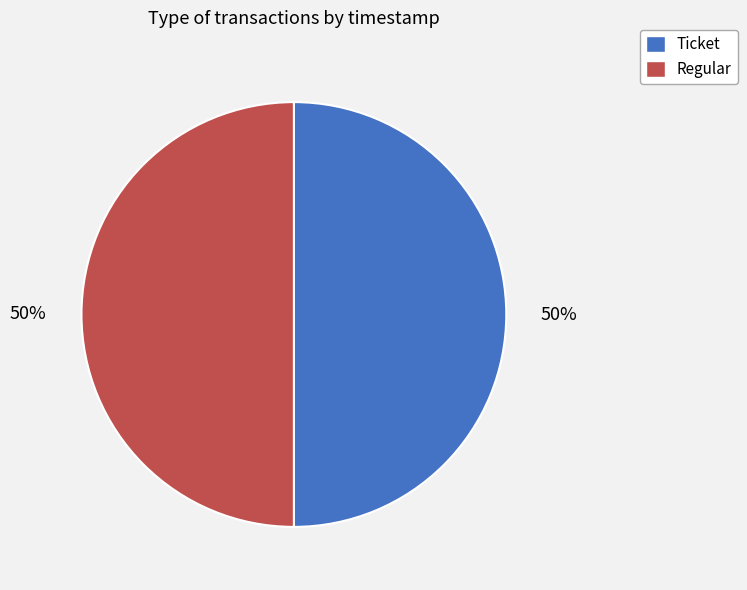

How many slices are in this pie chart?

2